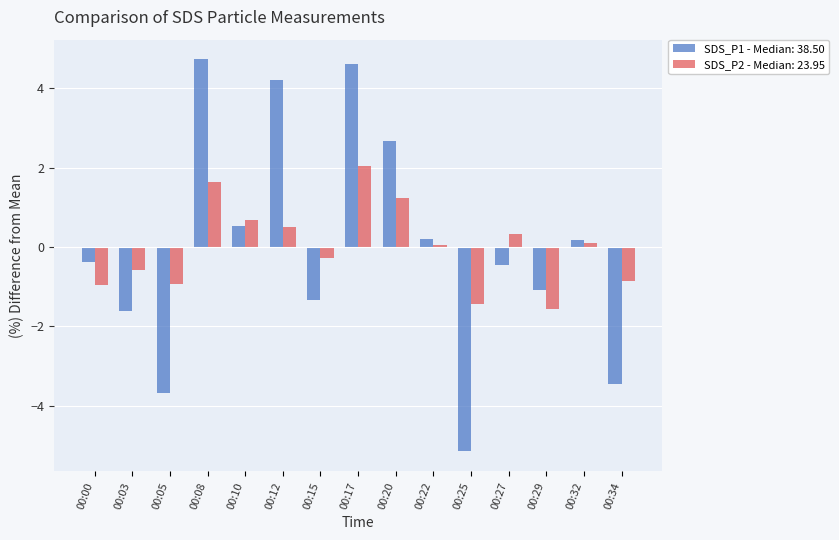

How many categories are shown in the chart?

15